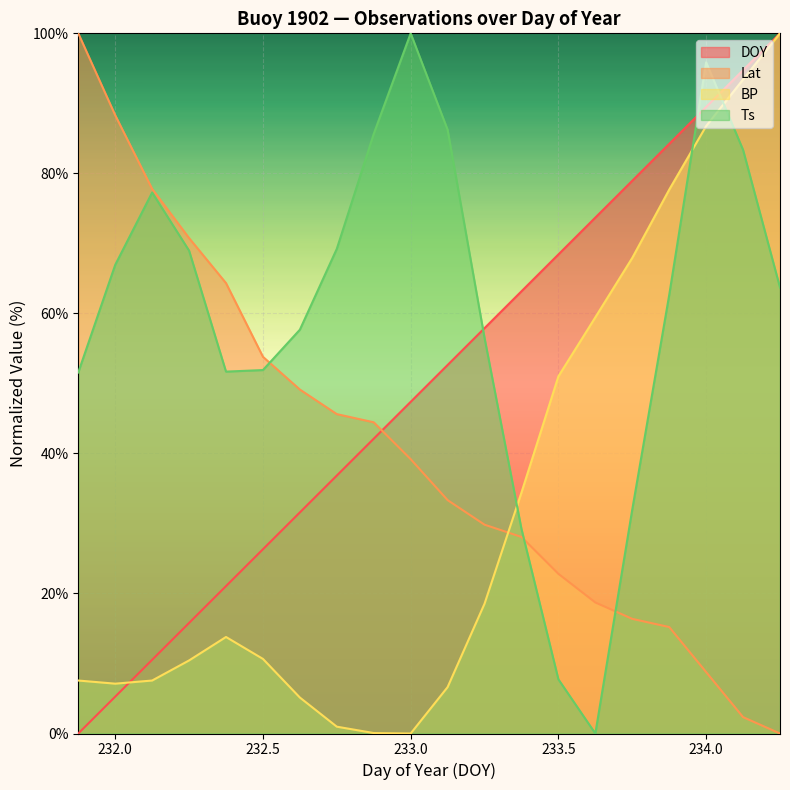

How many values in DOY are above zero?

19